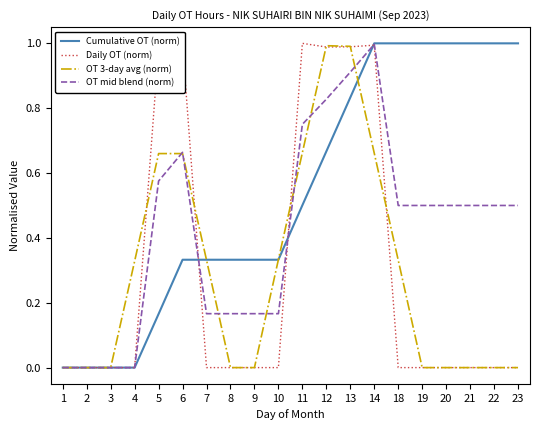

Which series changed the most between 1 and 18?

Cumulative OT (norm)